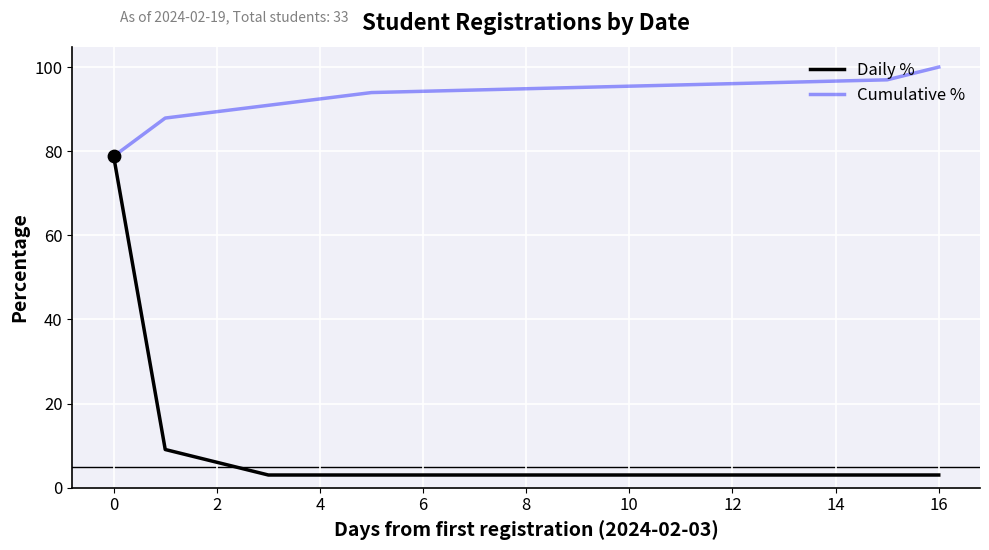

Which series has the largest total across all categories?

Cumulative %